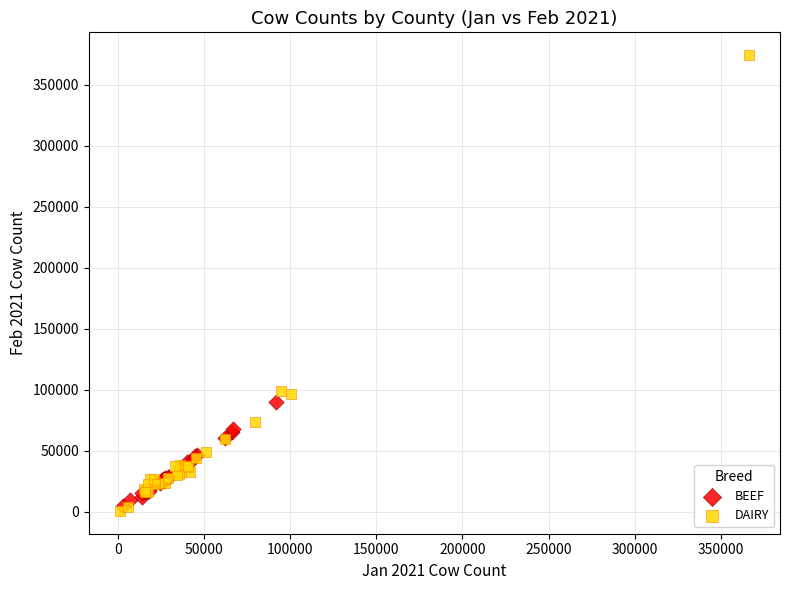

Which series has the largest Y range (max minus min)?

DAIRY